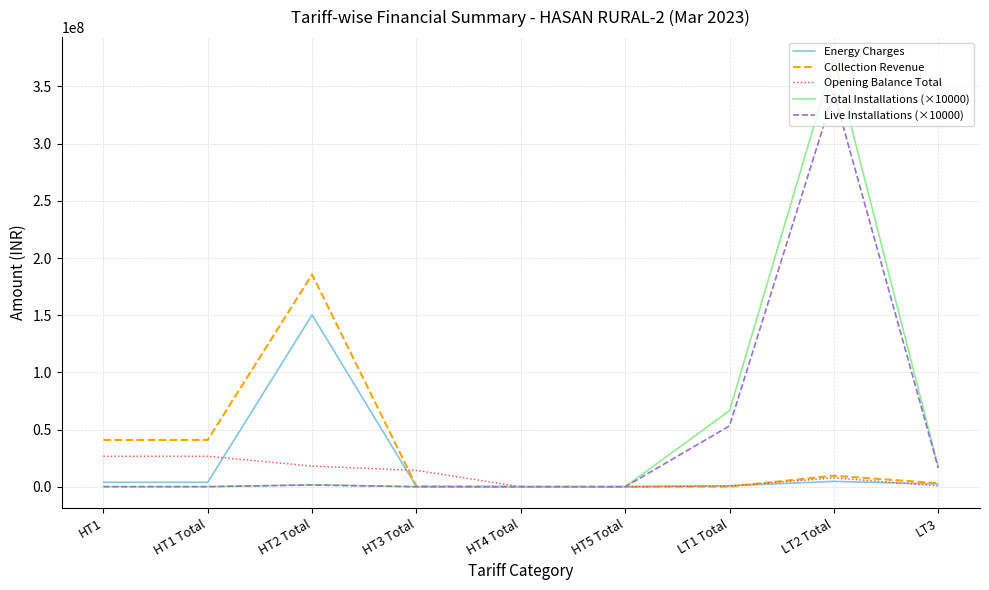

True or false: Energy Charges has a value of 855562.2 at LT1 Total.

True